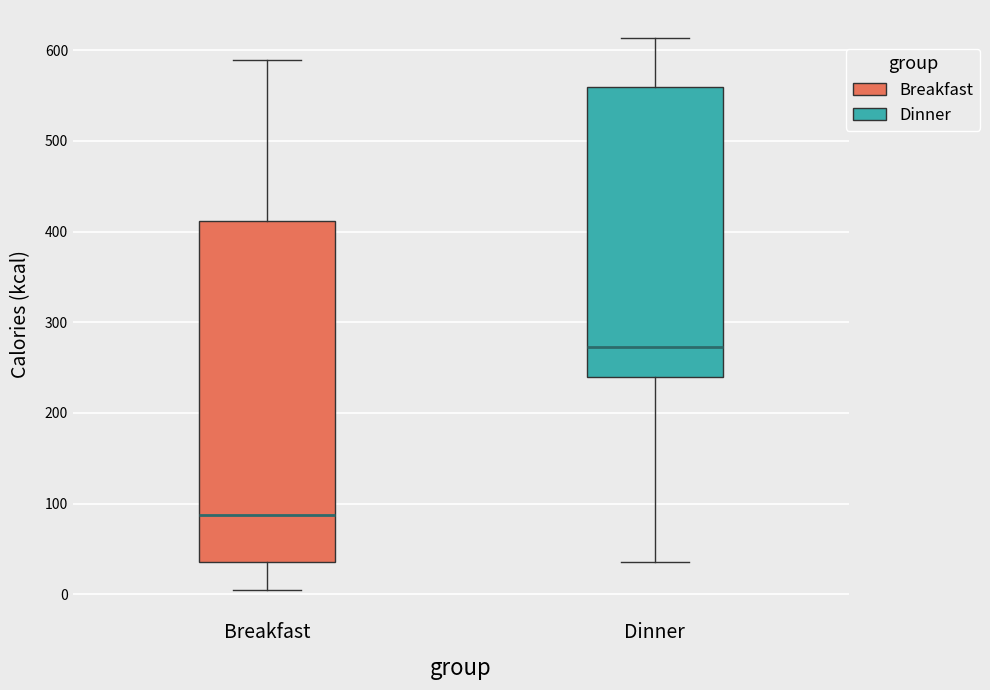

Reading left to right, transcribe this box plot: for each box, give where its median line is, the range the box spans, and where its two whiskers end, as read against the y-axis. The values are not printed on the chart, so give them approximately, as read against the axis.

Breakfast: median 90, box 40 to 410, whiskers 10 to 590
Dinner: median 270, box 240 to 560, whiskers 40 to 610